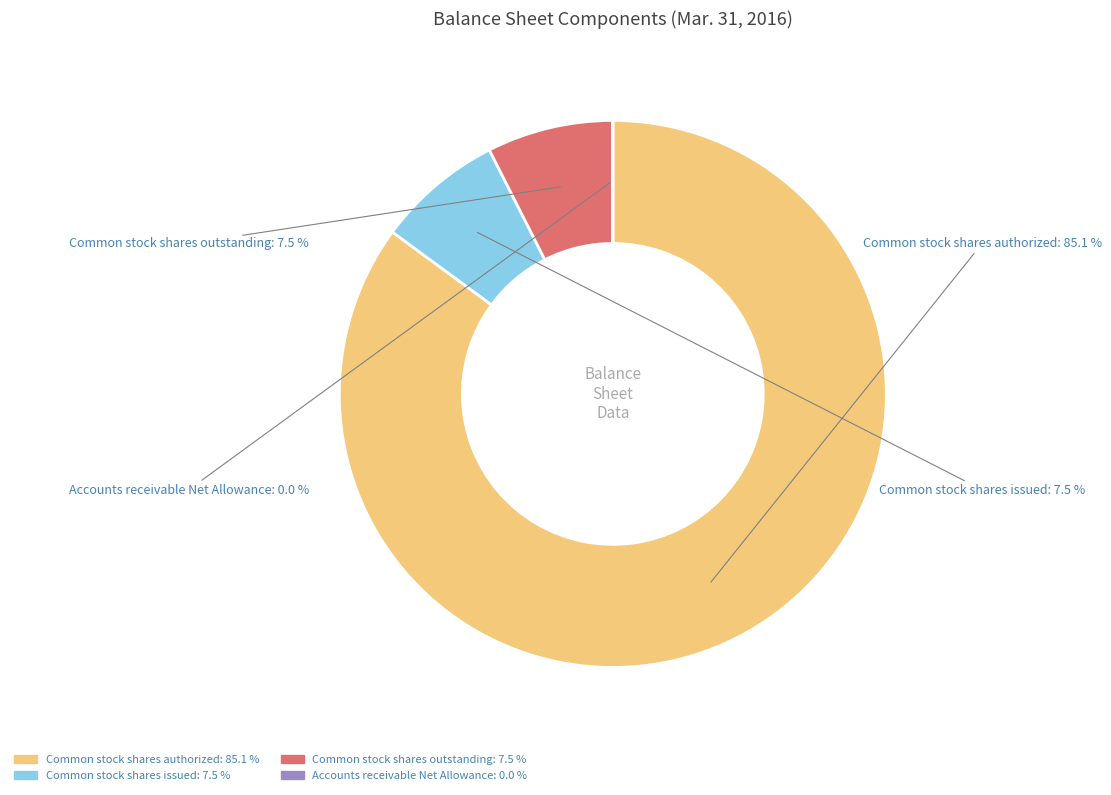

How much of the chart is everything except Accounts receivable Net Allowance?

100.0%